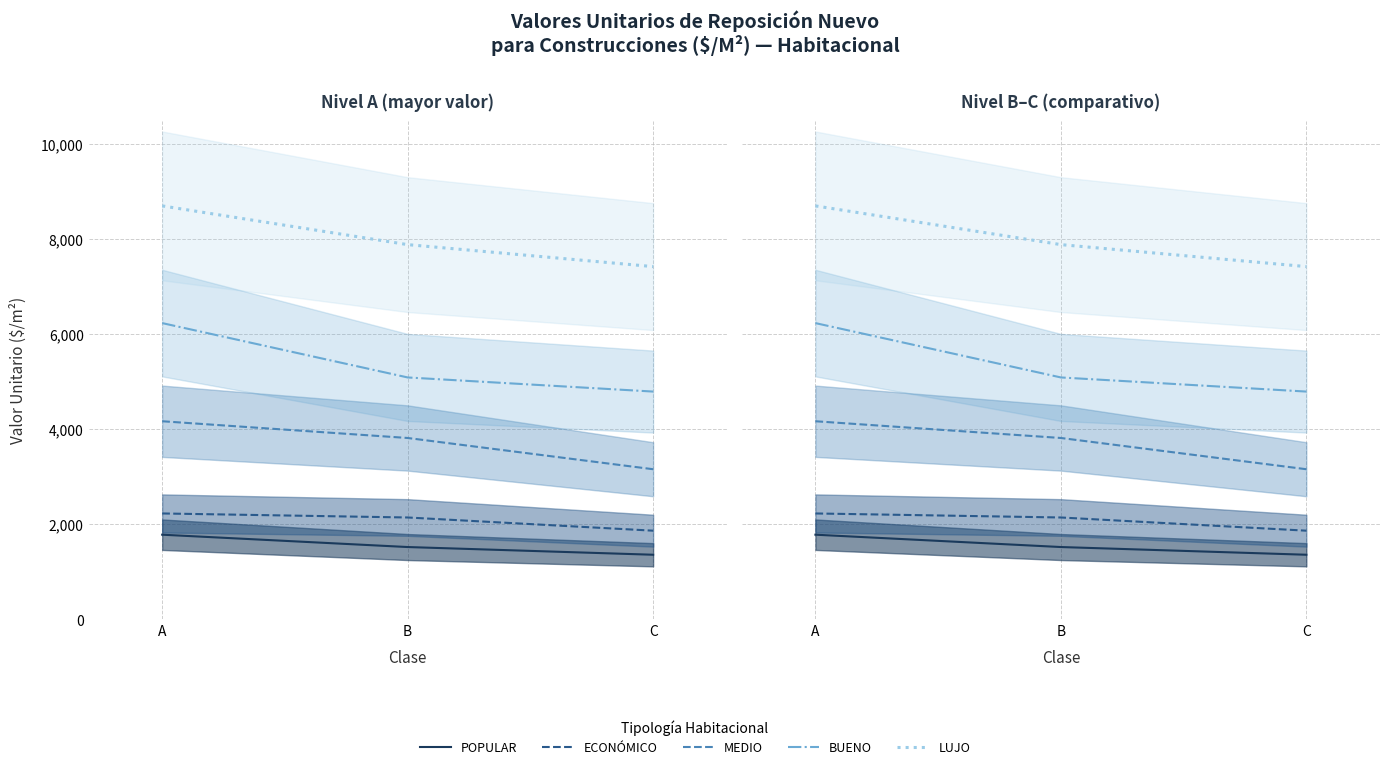

Is it true that LUJO equals 7891.1 at B?

True